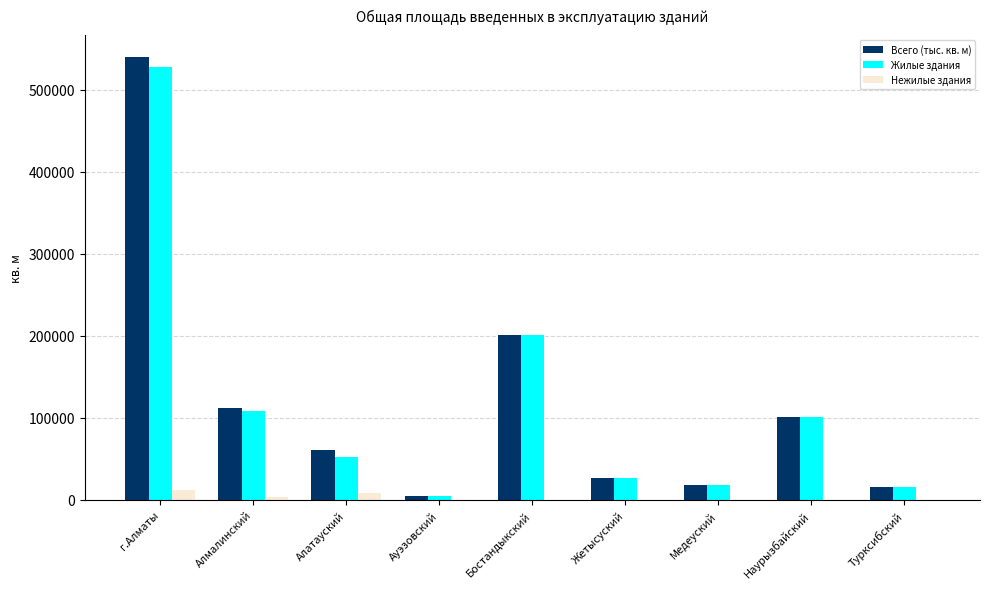

At which category is the sum across all series the highest?

г.Алматы